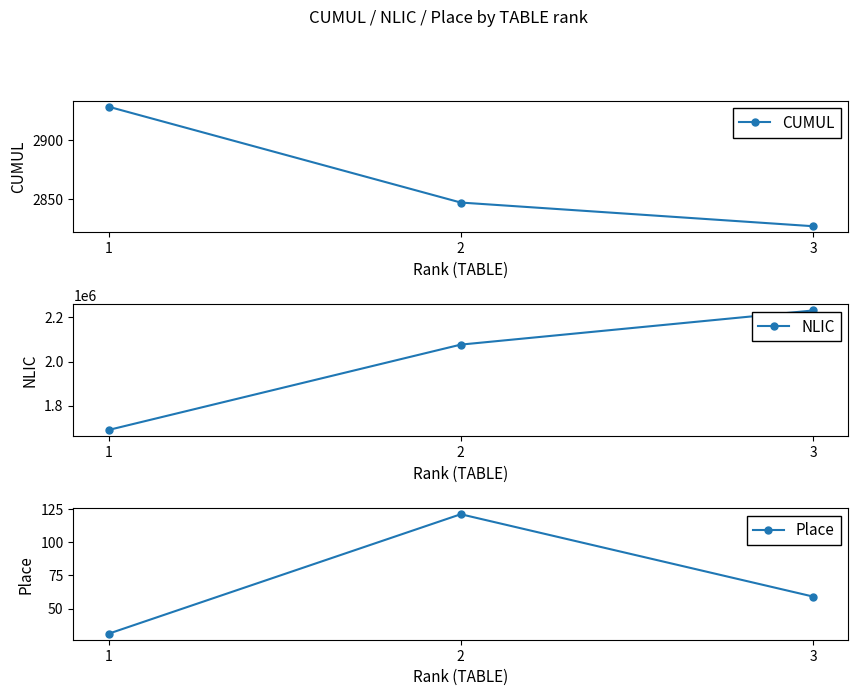

Rank the series by their maximum value, from highest to lowest.

NLIC, CUMUL, Place